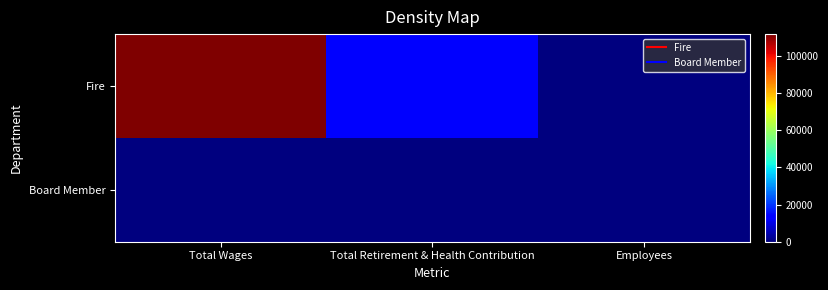

Which series changed the most between Total Wages and Employees?

Fire